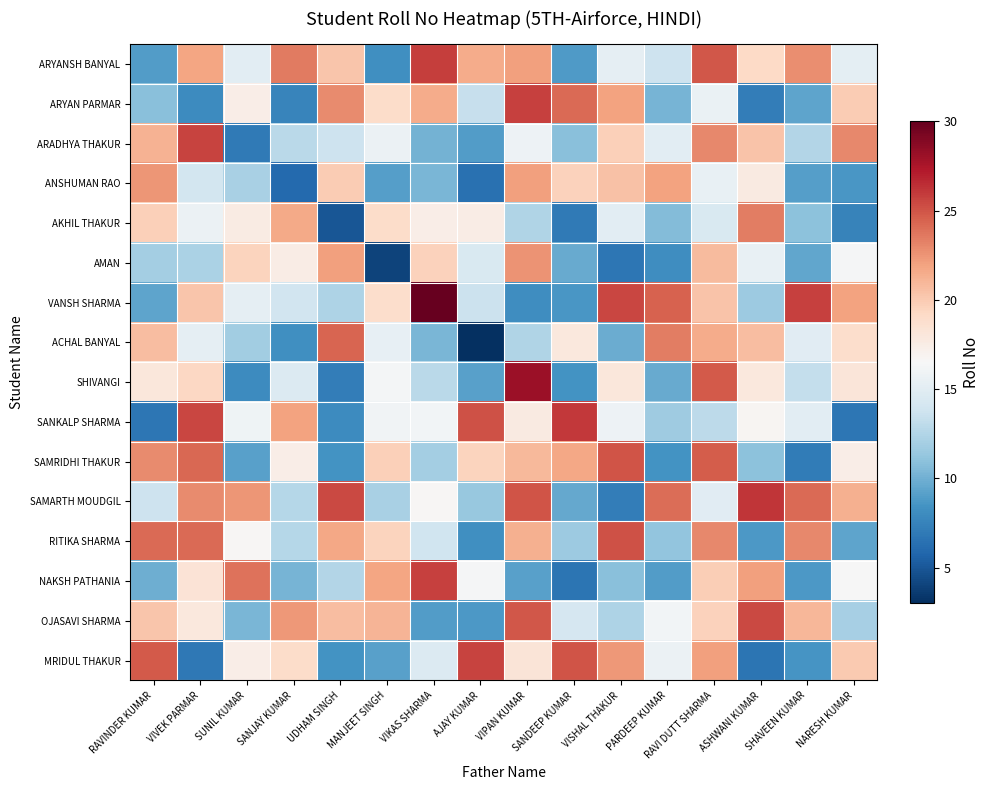

Which has a higher value, SHAVEEN KUMAR or VISHAL THAKUR?

SHAVEEN KUMAR